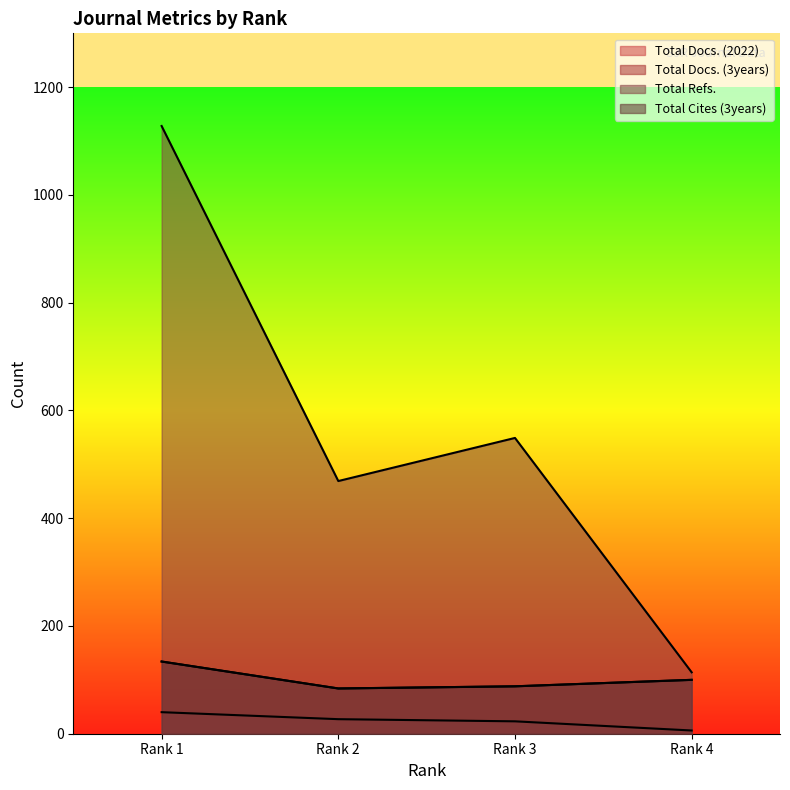

Reading left to right, what are all the values shown in this chart?

Total Docs. (2022): Rank 1=40	Rank 2=27	Rank 3=23	Rank 4=6
Total Docs. (3years): Rank 1=134	Rank 2=84	Rank 3=88	Rank 4=100
Total Refs.: Rank 1=1128	Rank 2=469	Rank 3=549	Rank 4=114
Total Cites (3years): Rank 1=134	Rank 2=84	Rank 3=88	Rank 4=100